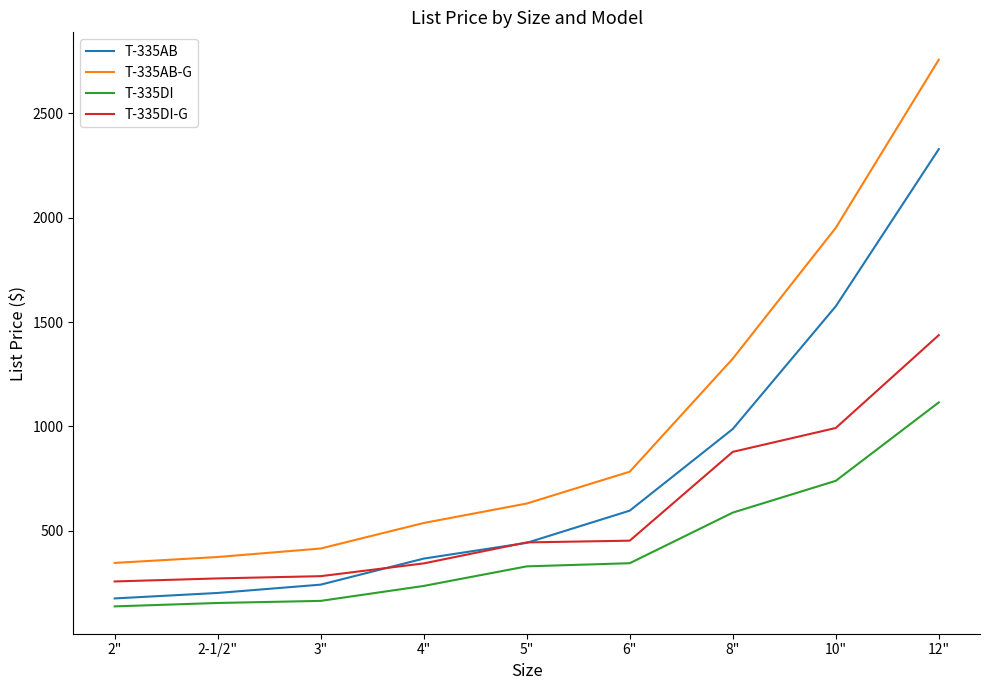

Is the value of T-335DI at 2" greater than the value of T-335DI-G at 5"?

No